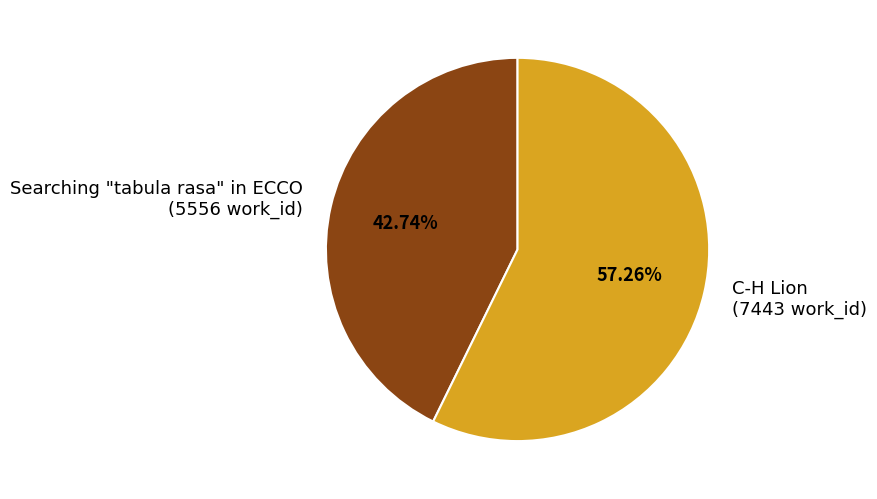

Is there a majority slice in this chart?

Yes